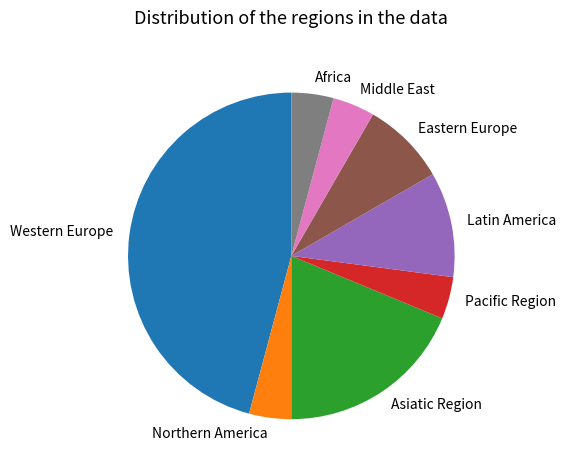

True or false: Western Europe accounts for 46% of the total.

True